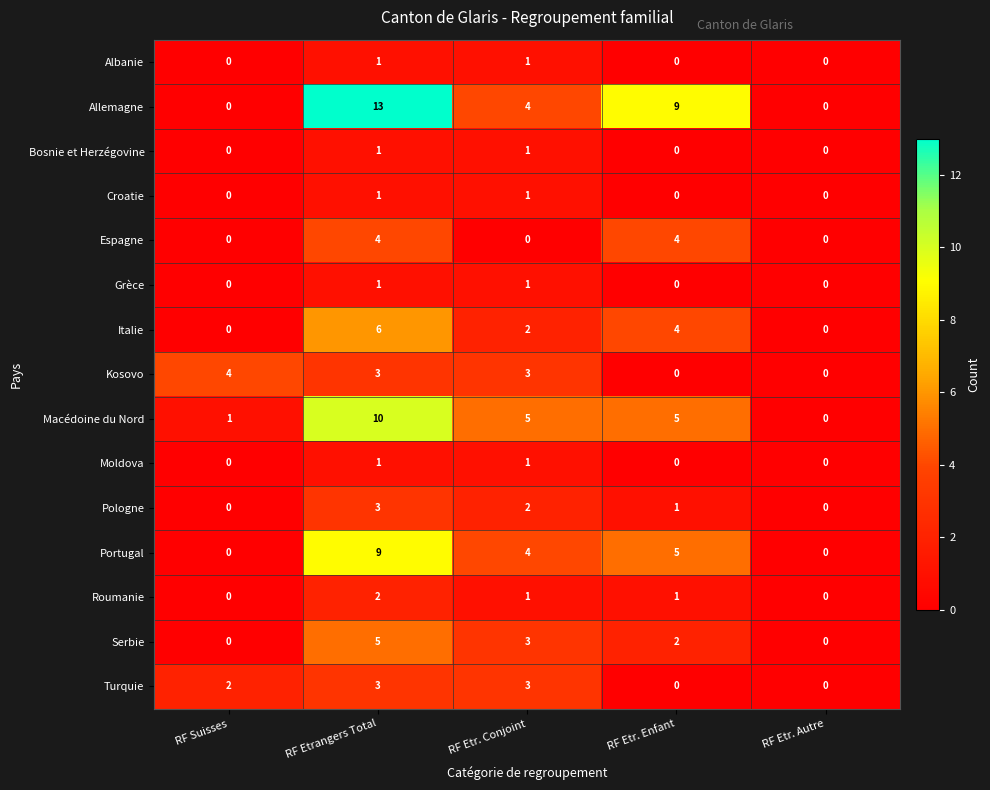

The value of Pologne at RF Etrangers Total is 5. True or false?

False